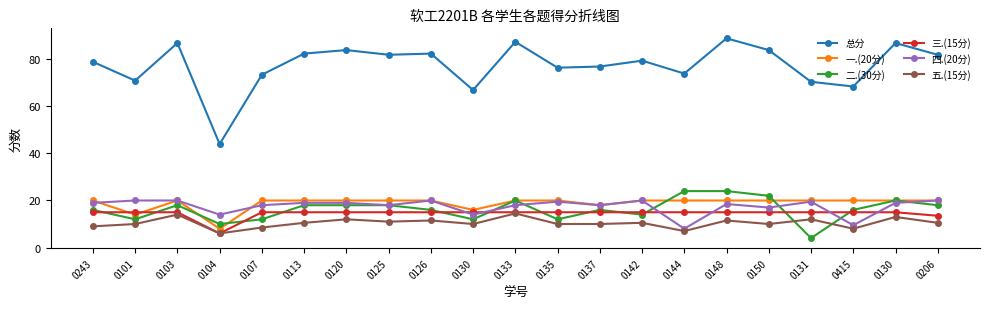

How many data points does each series have?

21